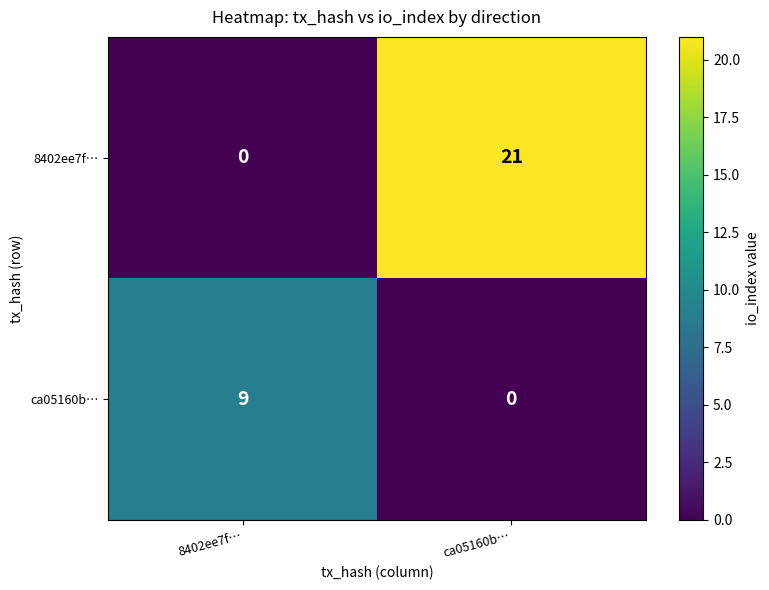

What is the sum of the ca05160b… values at 8402ee7f… and ca05160b…?

9